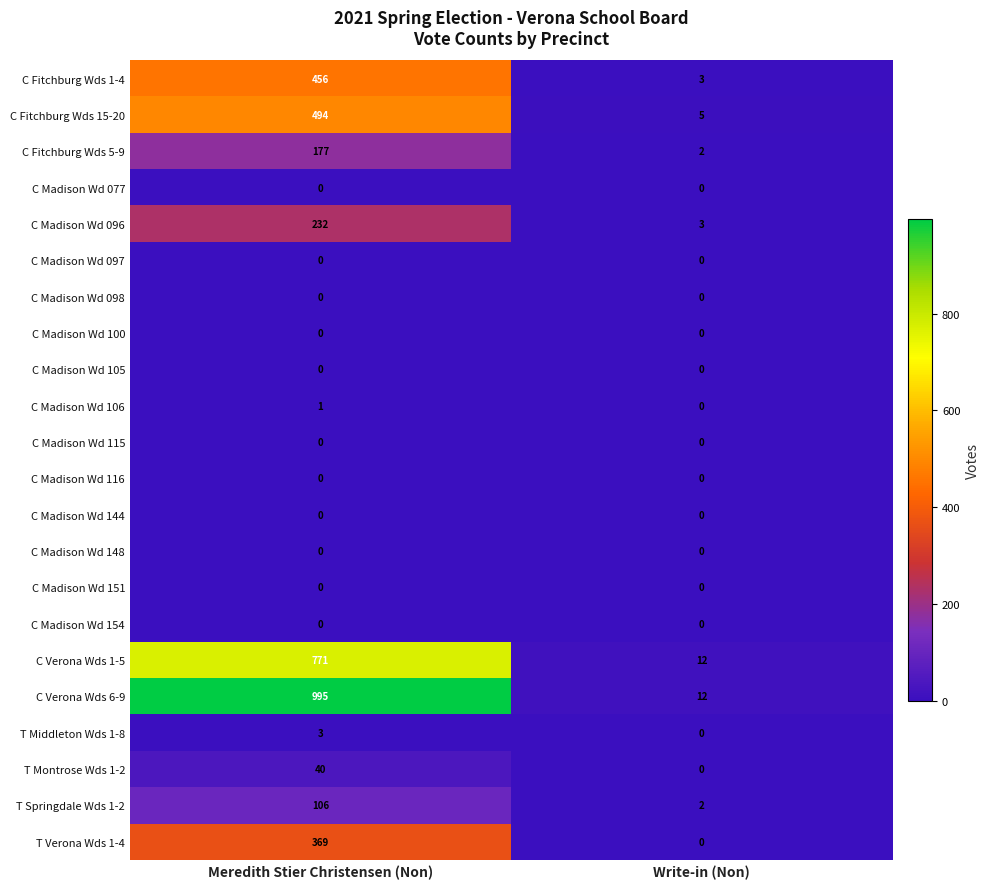

True or false: T Montrose Wds 1-2 has a value of 22 at Write-in (Non).

False